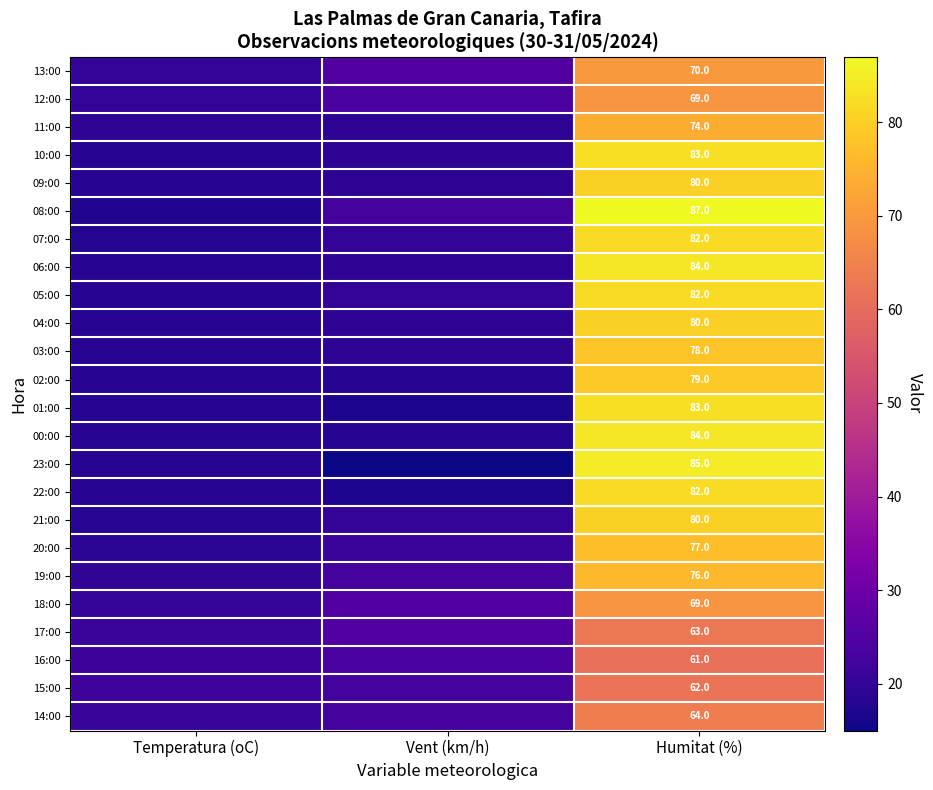

Is it true that 19:00 equals 76.0 at Humitat (%)?

True